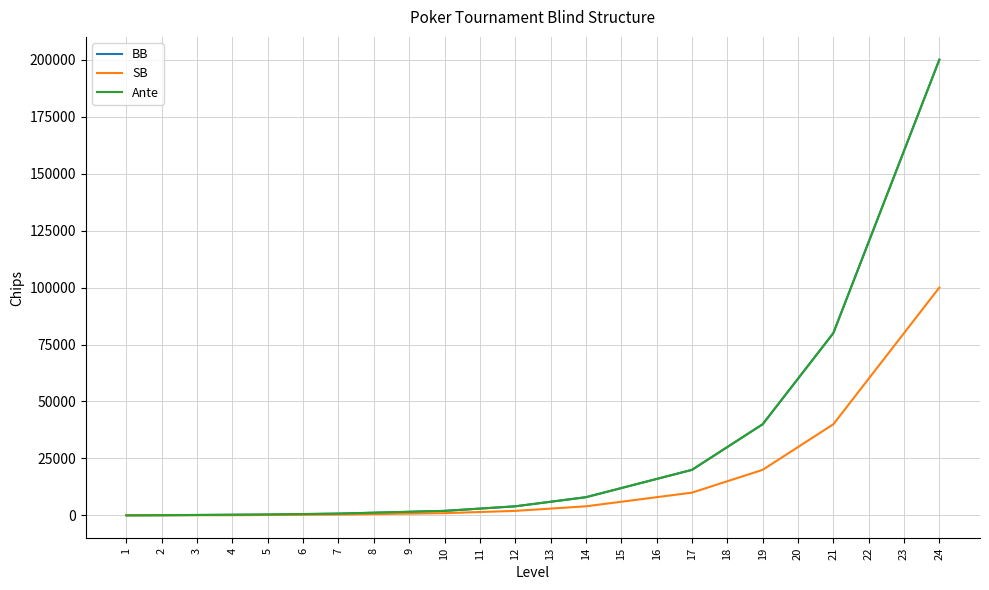

What is the approximate value of Ante at 14?

8000